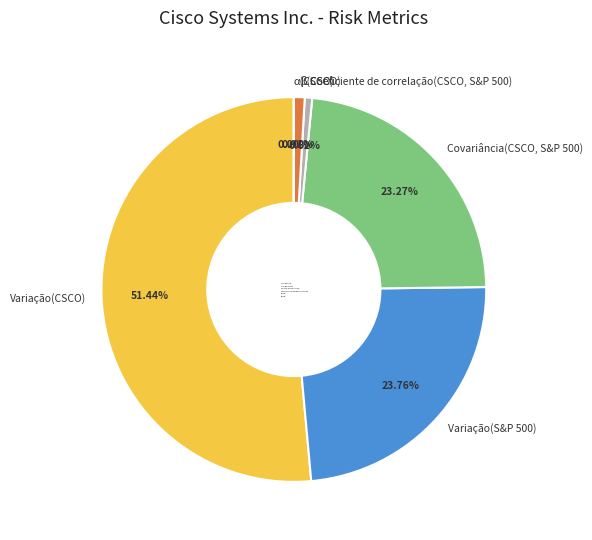

To the nearest percent, what portion does Variação(CSCO) represent?

51%